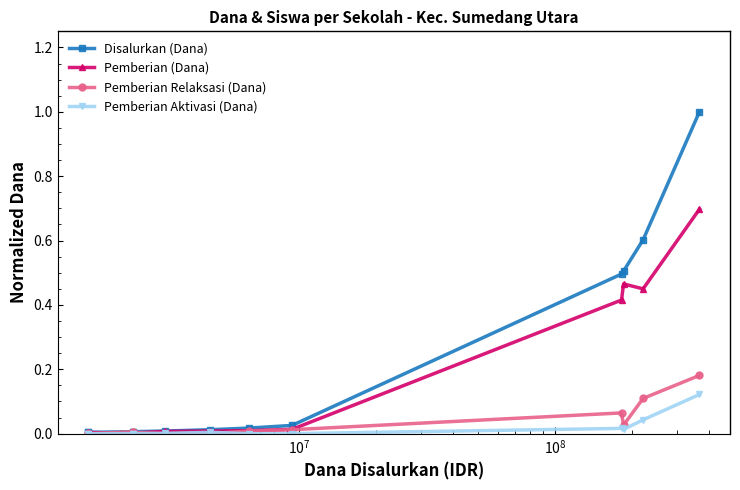

How many interior local peaks does the Pemberian Aktivasi (Dana) series have?

2